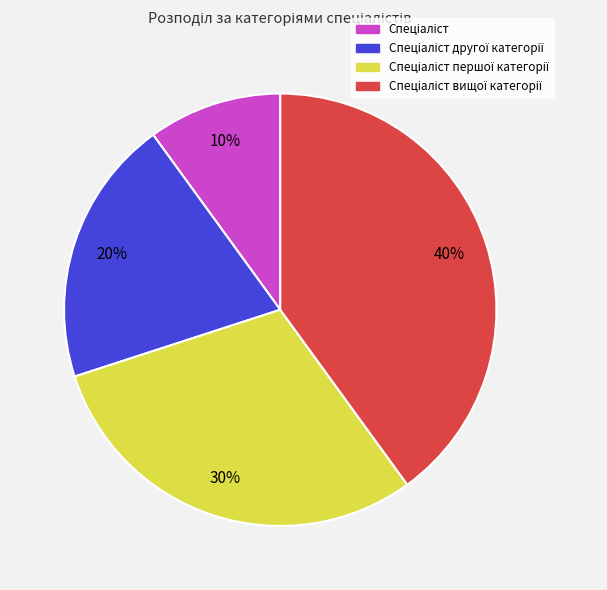

Does any single category account for the majority?

No